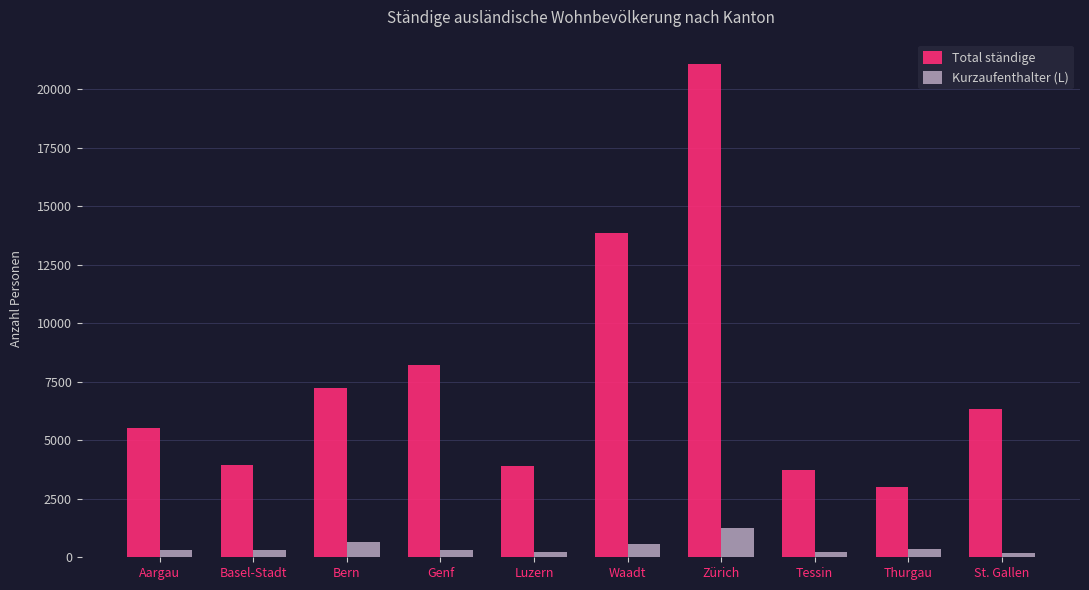

What value does the Kurzaufenthalter (L) series have at Thurgau?

354